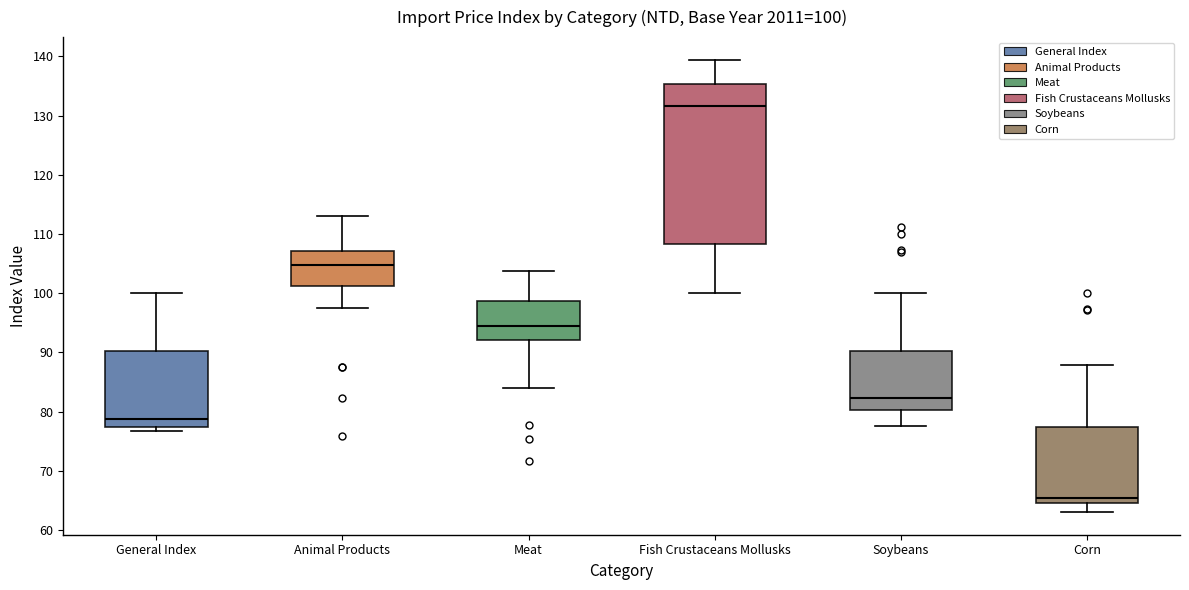

Comparing the boxes themselves (not the whiskers), which one is the tallest?

Fish Crustaceans Mollusks